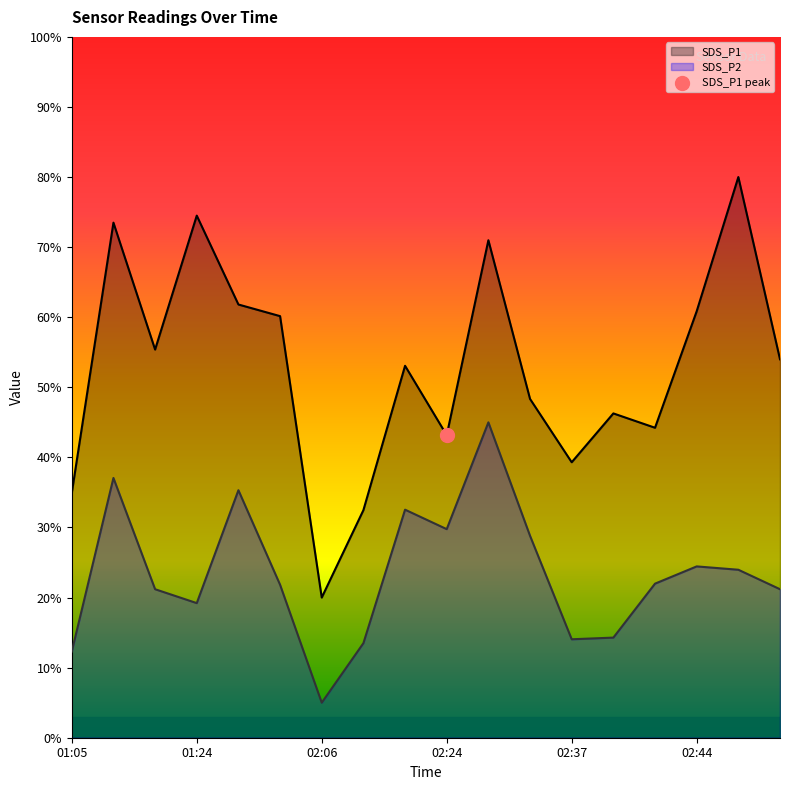

At how many categories does at least one series exceed 76?

1